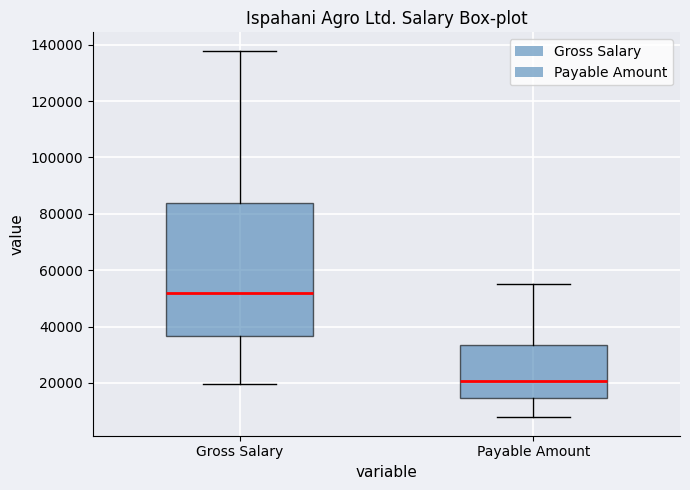

Reading left to right, transcribe this box plot: for each box, give where its median line is, the range the box spans, and where its two whiskers end, as read against the y-axis. The values are not printed on the chart, so give them approximately, as read against the axis.

Gross Salary: median 52000, box 36000 to 84000, whiskers 20000 to 138000
Payable Amount: median 20000, box 14000 to 34000, whiskers 8000 to 56000